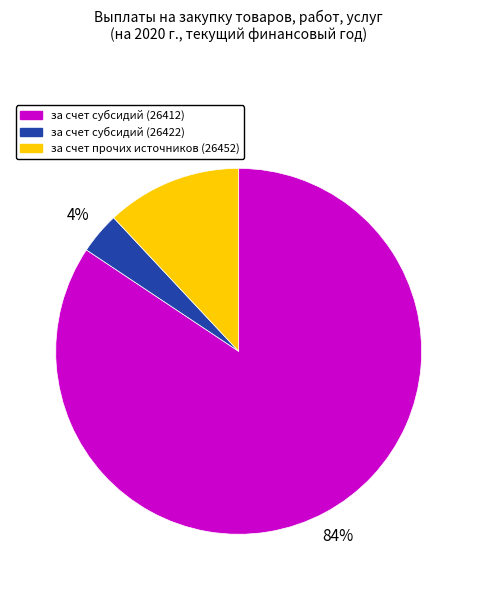

True or false: за счет субсидий (26412) accounts for 84% of the total.

True